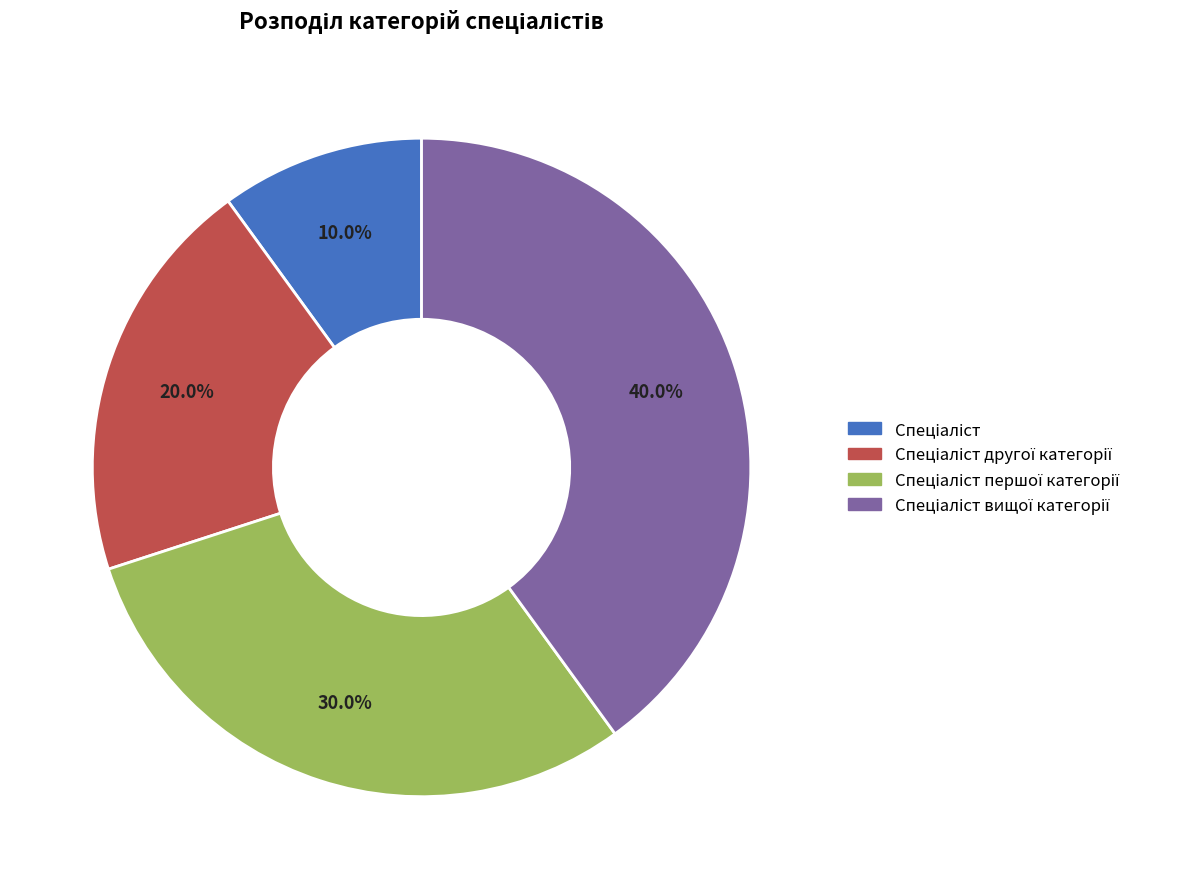

Is there a majority slice in this chart?

No